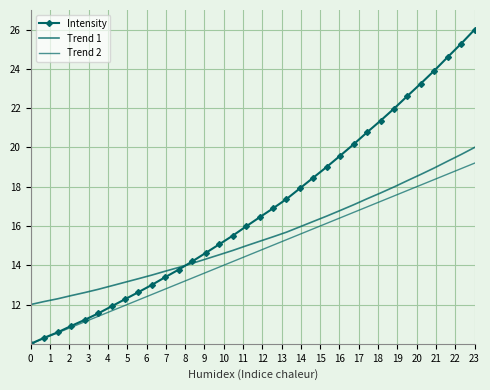

Reading left to right, what are all the values shown in this chart?

Intensity: 10.0	10.3	10.6	10.9	11.2	11.5	11.9	12.3	12.6	13.0	13.4	13.8	14.2	14.6	15.1	15.5	16.0	16.4	16.9	17.4	17.9	18.5	19.0	19.6	20.2	20.8	21.4	22.0	22.6	23.3	23.9	24.6	25.3	26.0
Trend 1: 12.0	12.2	12.3	12.5	12.6	12.8	13.0	13.1	13.3	13.5	13.7	13.9	14.1	14.3	14.5	14.8	15.0	15.2	15.4	15.7	16.0	16.2	16.5	16.8	17.1	17.4	17.7	18.0	18.3	18.6	19.0	19.3	19.6	20.0
Trend 2: 10.0	10.3	10.6	10.8	11.1	11.4	11.7	12.0	12.2	12.5	12.8	13.1	13.3	13.6	13.9	14.2	14.5	14.7	15.0	15.3	15.6	15.9	16.1	16.4	16.7	17.0	17.3	17.5	17.8	18.1	18.4	18.6	18.9	19.2